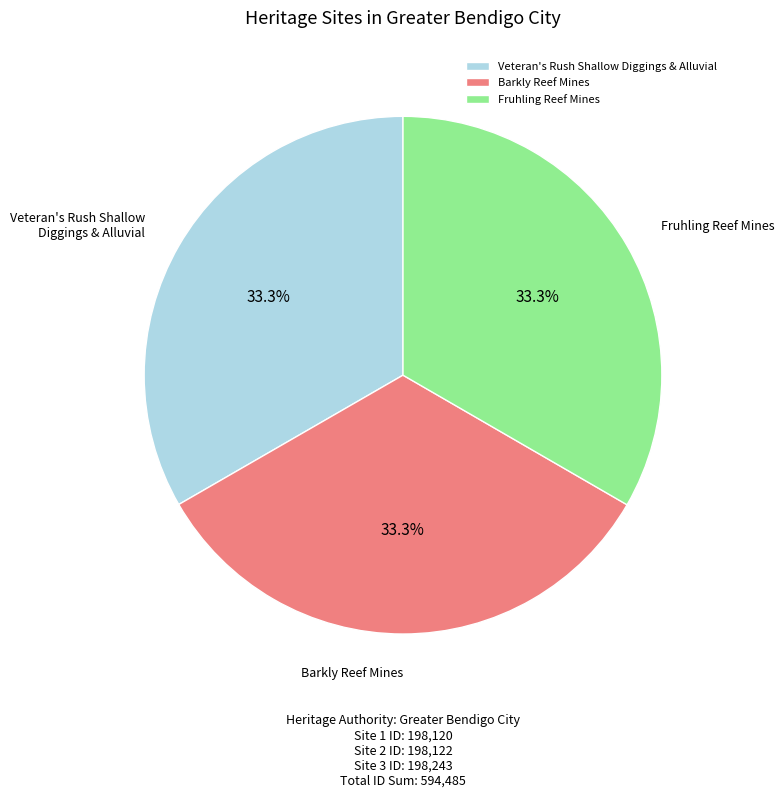

How many slices are in this pie chart?

3